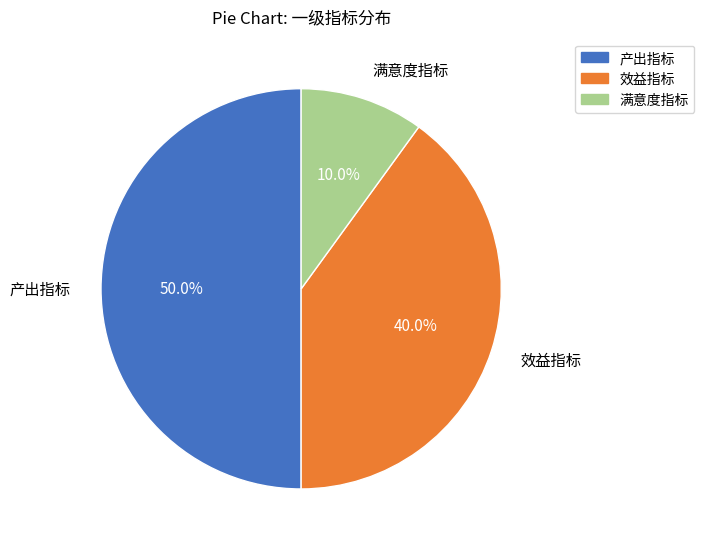

Which slice is the smallest?

满意度指标